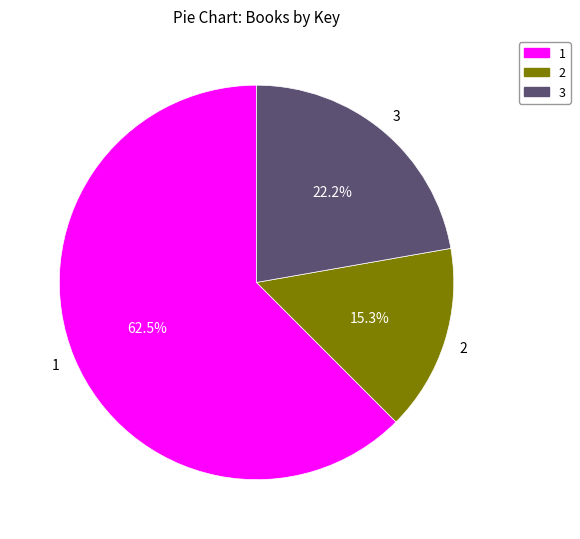

Rank the categories by value from lowest to highest.

2, 3, 1